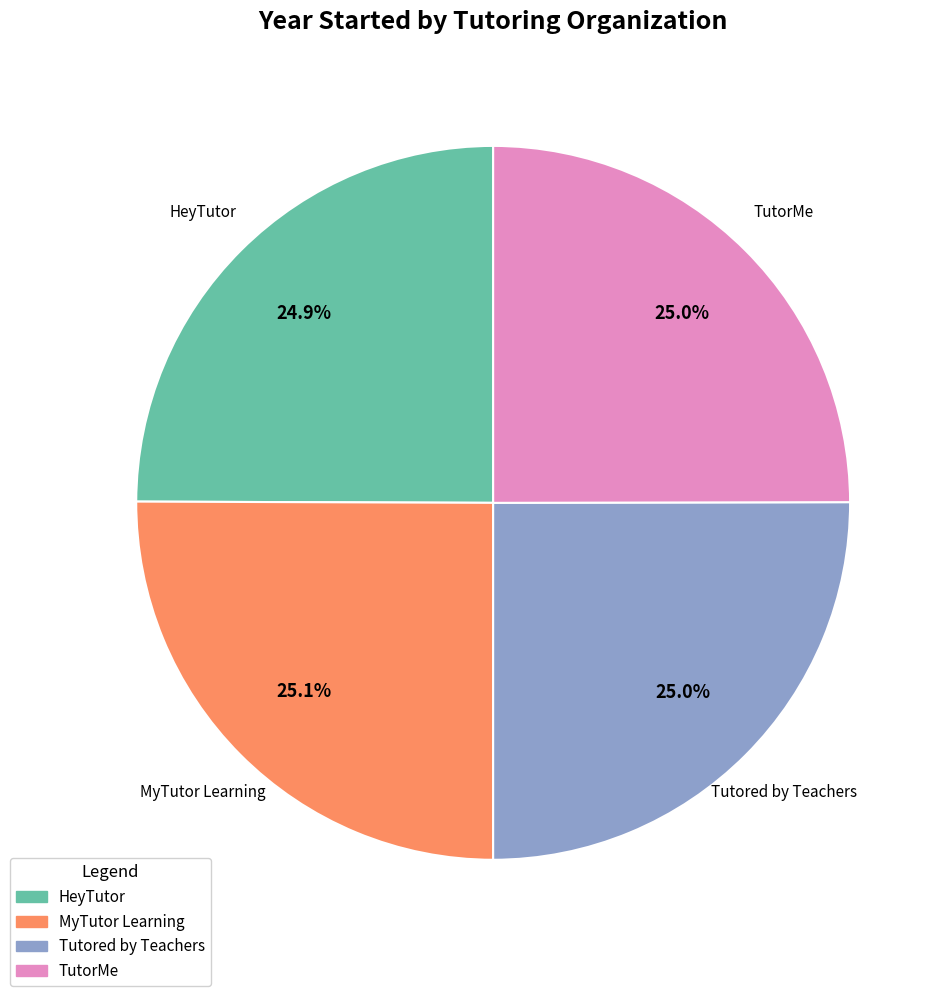

To the nearest percent, what percentage of the pie is Tutored by Teachers?

25%